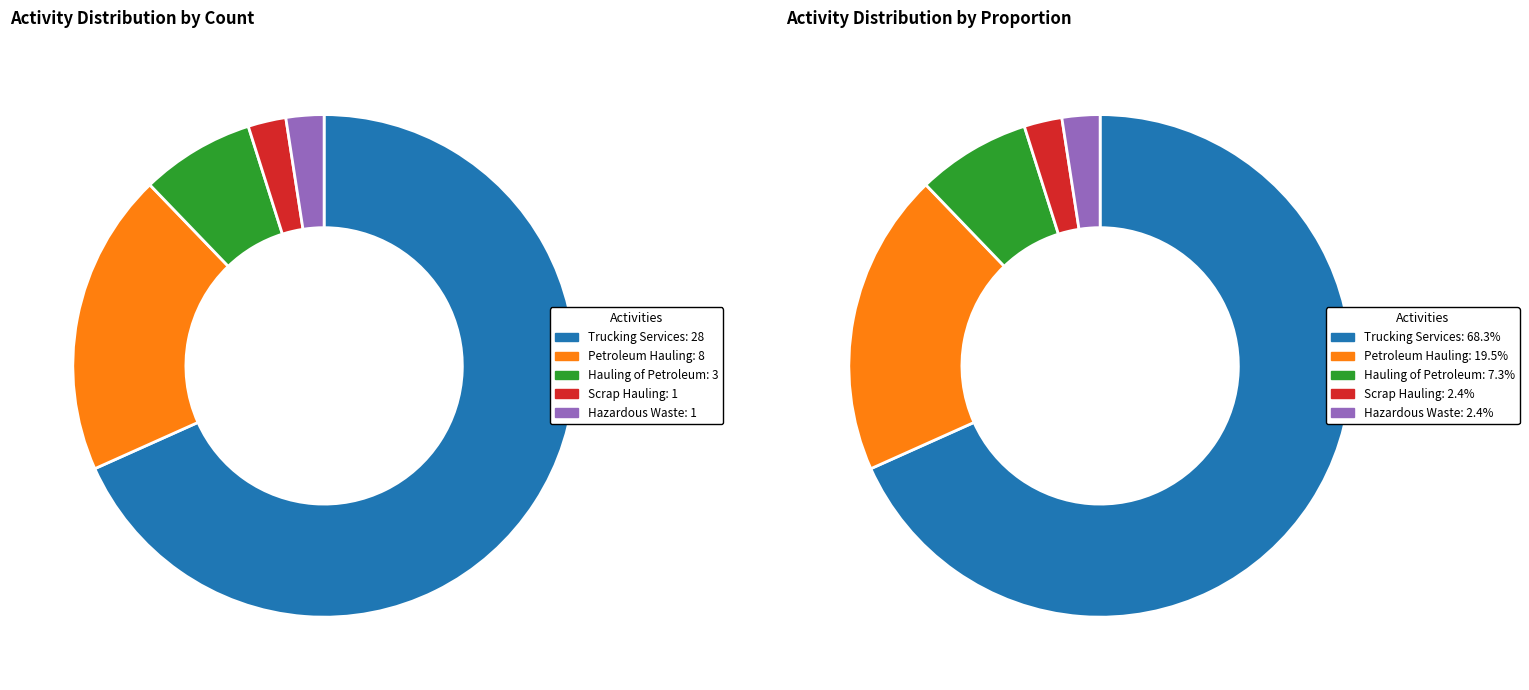

Which category has the biggest portion of the pie?

TRUCKING SERVICES